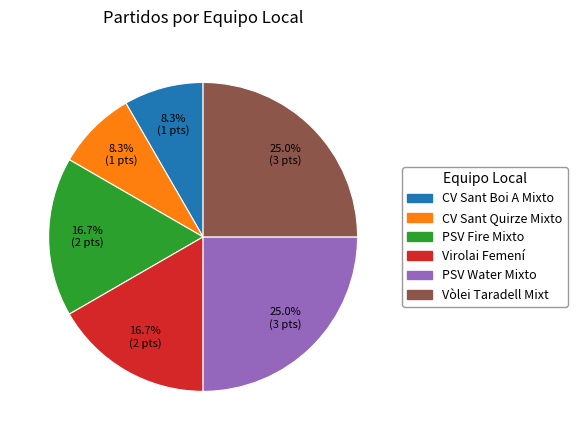

Is Vòlei Taradell Mixt the majority of the pie?

No